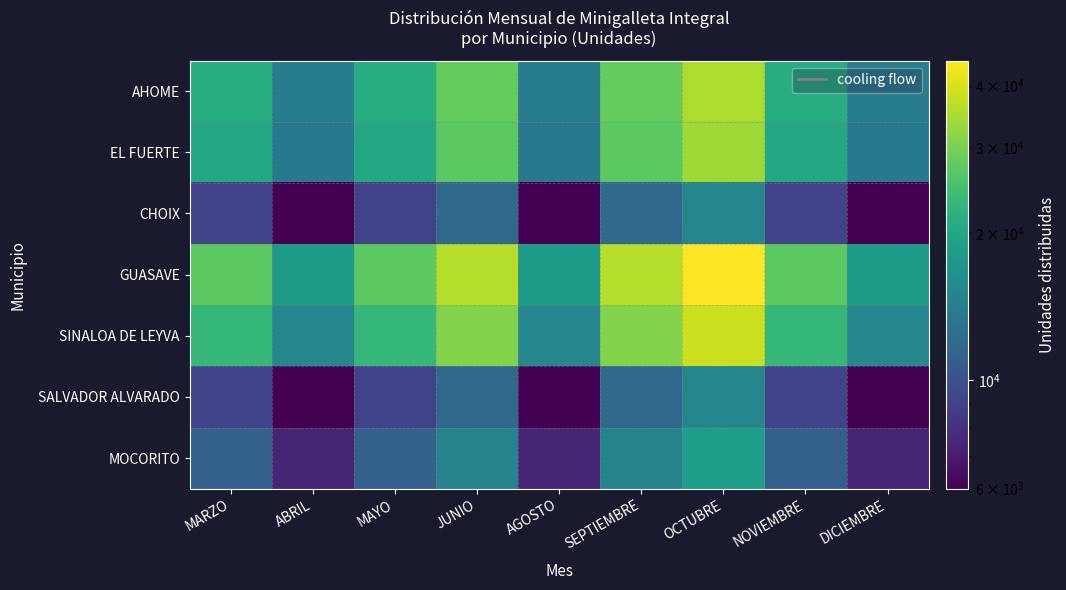

Rank the series at MARZO from highest to lowest value.

GUASAVE, SINALOA DE LEYVA, AHOME, EL FUERTE, MOCORITO, CHOIX, SALVADOR ALVARADO